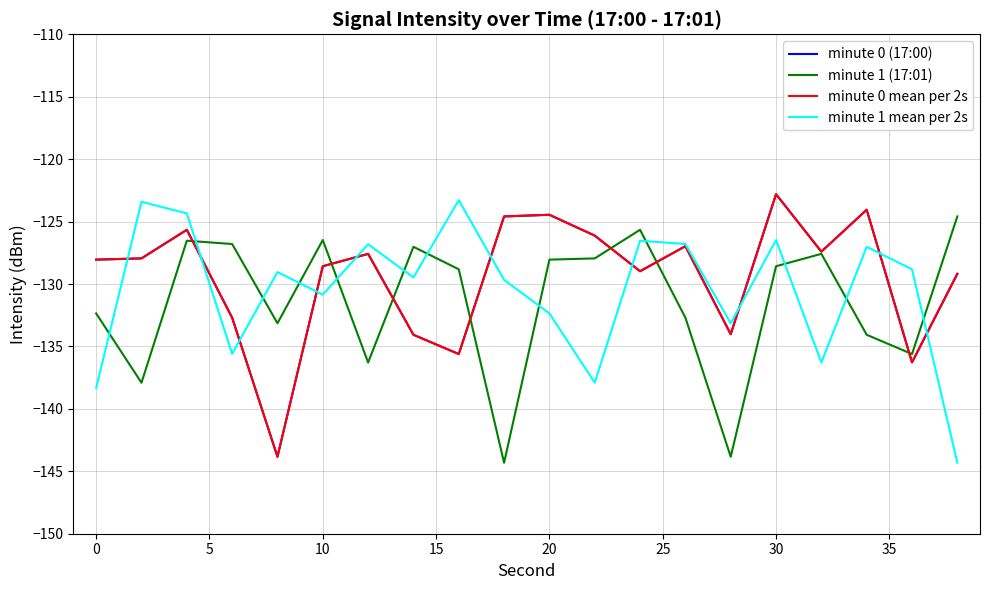

List the series in order of their peak value, highest first.

minute 0 (17:00), minute 0 mean per 2s, minute 1 mean per 2s, minute 1 (17:01)